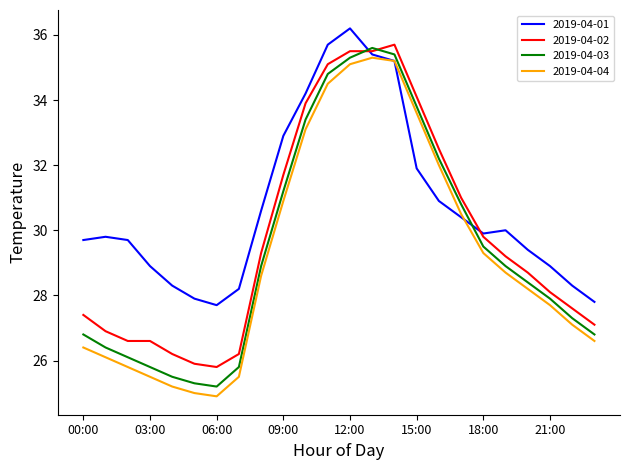

What is the maximum value shown in the chart?

36.2